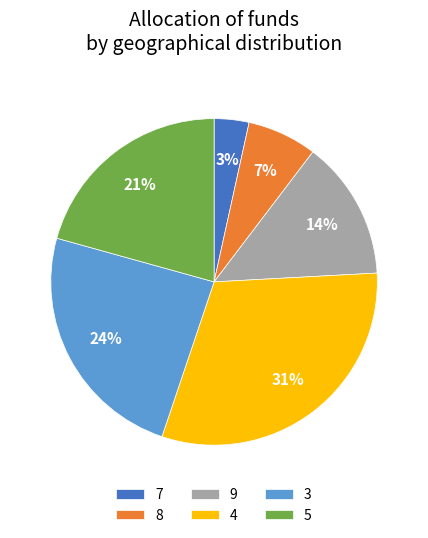

Combined, do 5 and 7 account for over 50%?

No